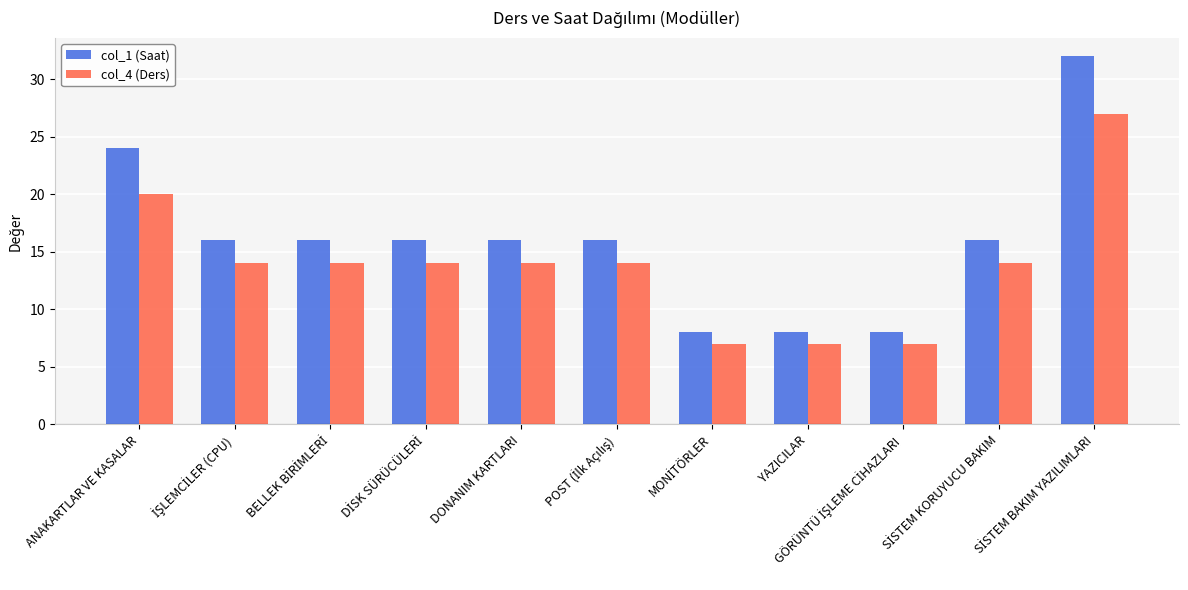

Rank the series at ANAKARTLAR VE KASALAR from highest to lowest value.

col_1 (Saat), col_4 (Ders)